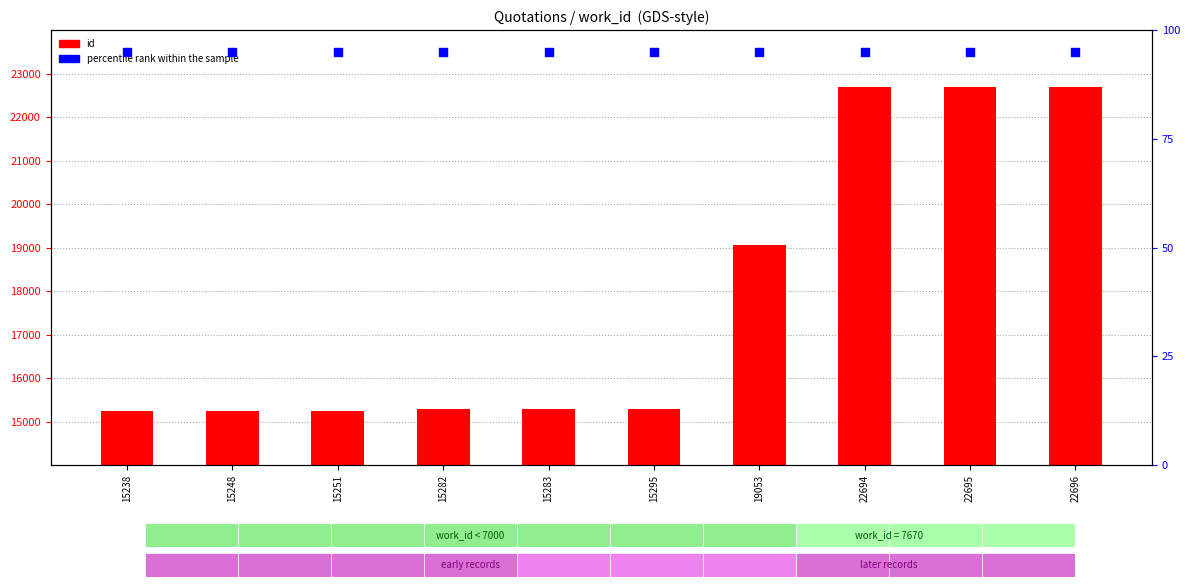

What are all the series names shown in the legend?

id, percentile rank within the sample